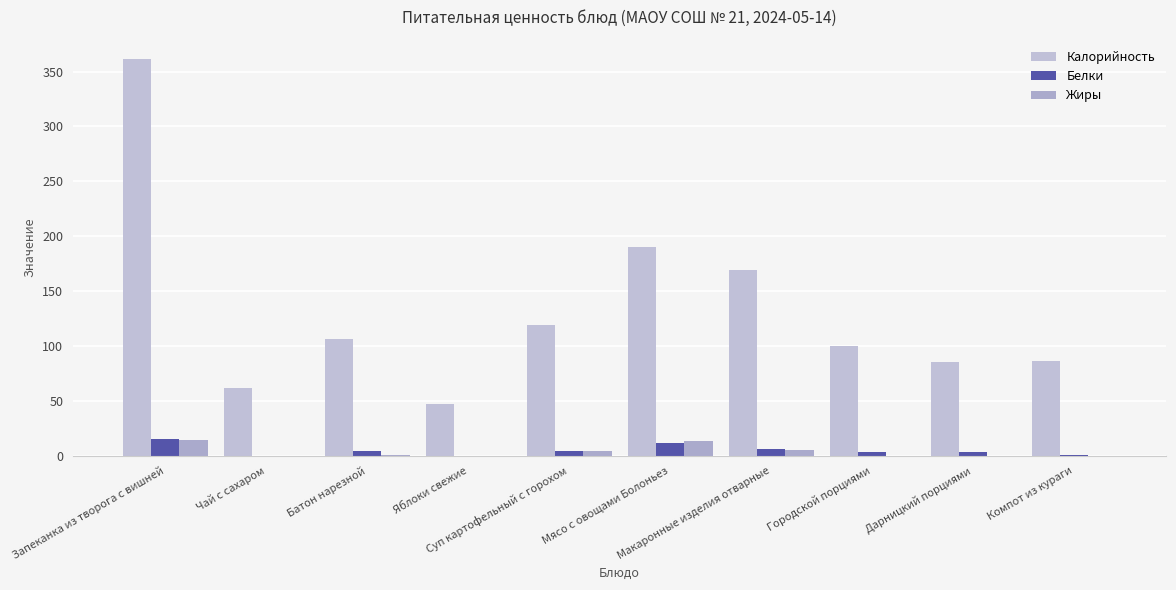

Does the chart contain stacked bars?

No